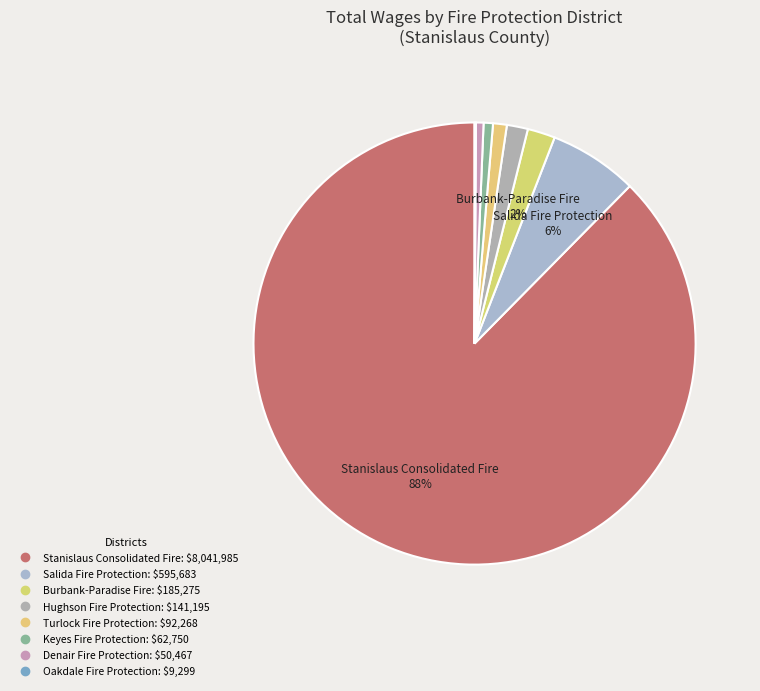

Which category has the biggest portion of the pie?

Stanislaus Consolidated Fire